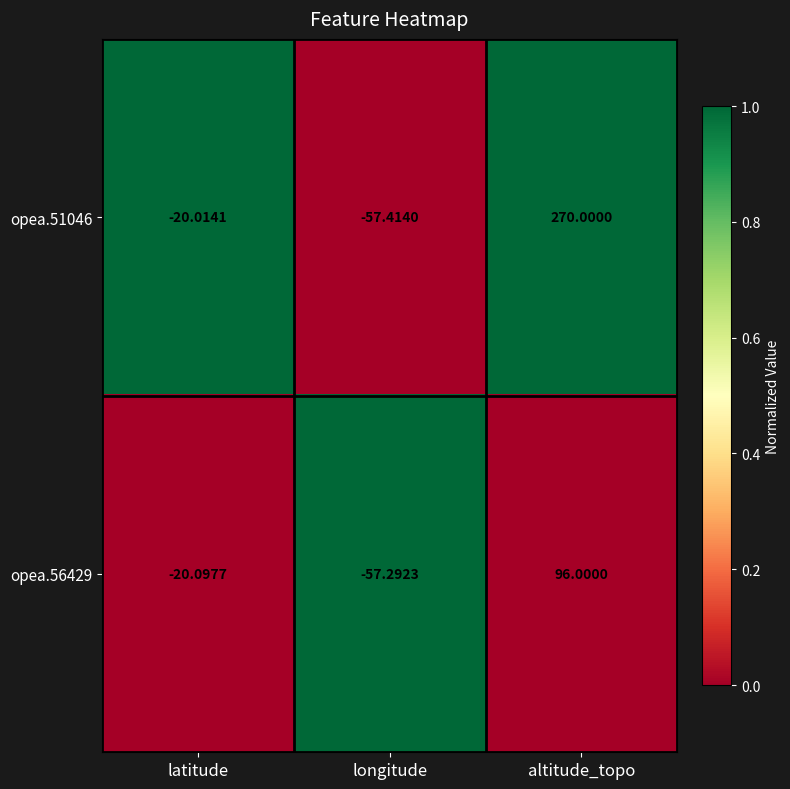

Is the value of opea.56429 at latitude greater than the value of opea.51046 at latitude?

No